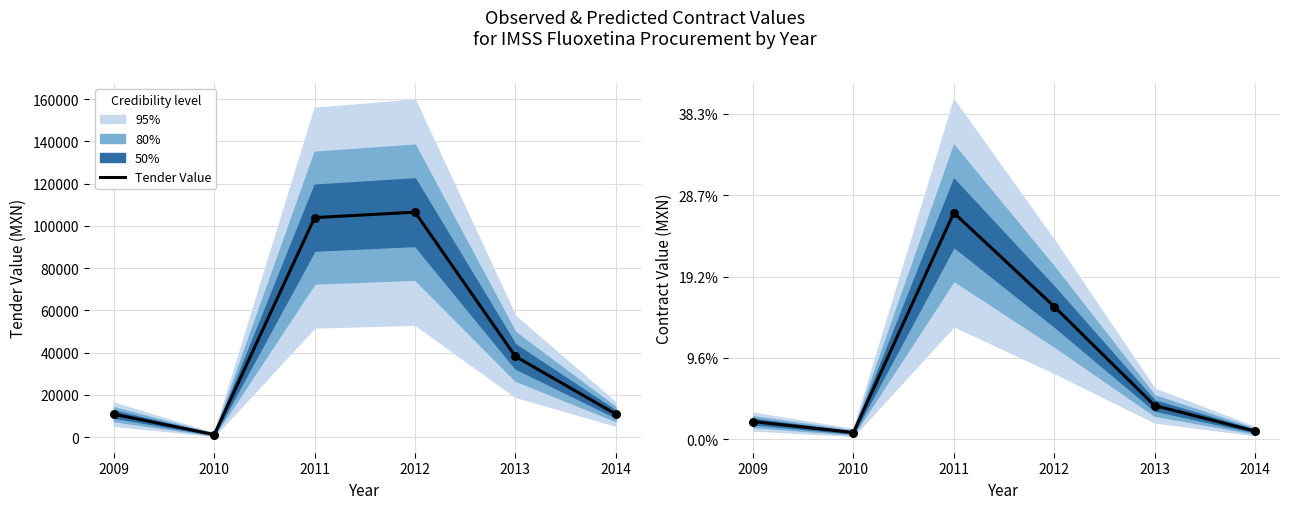

What is the total value across all series at 2011?

243070.7